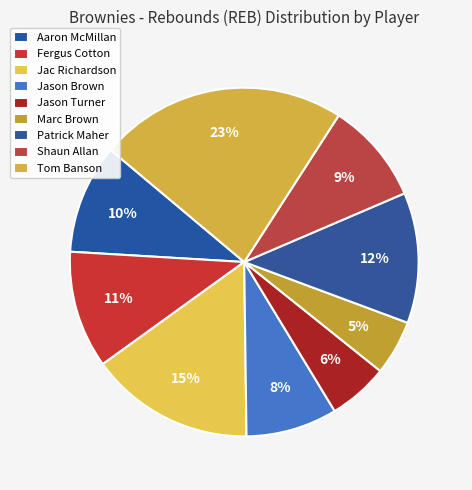

Which category has the smallest portion of the pie?

Marc Brown